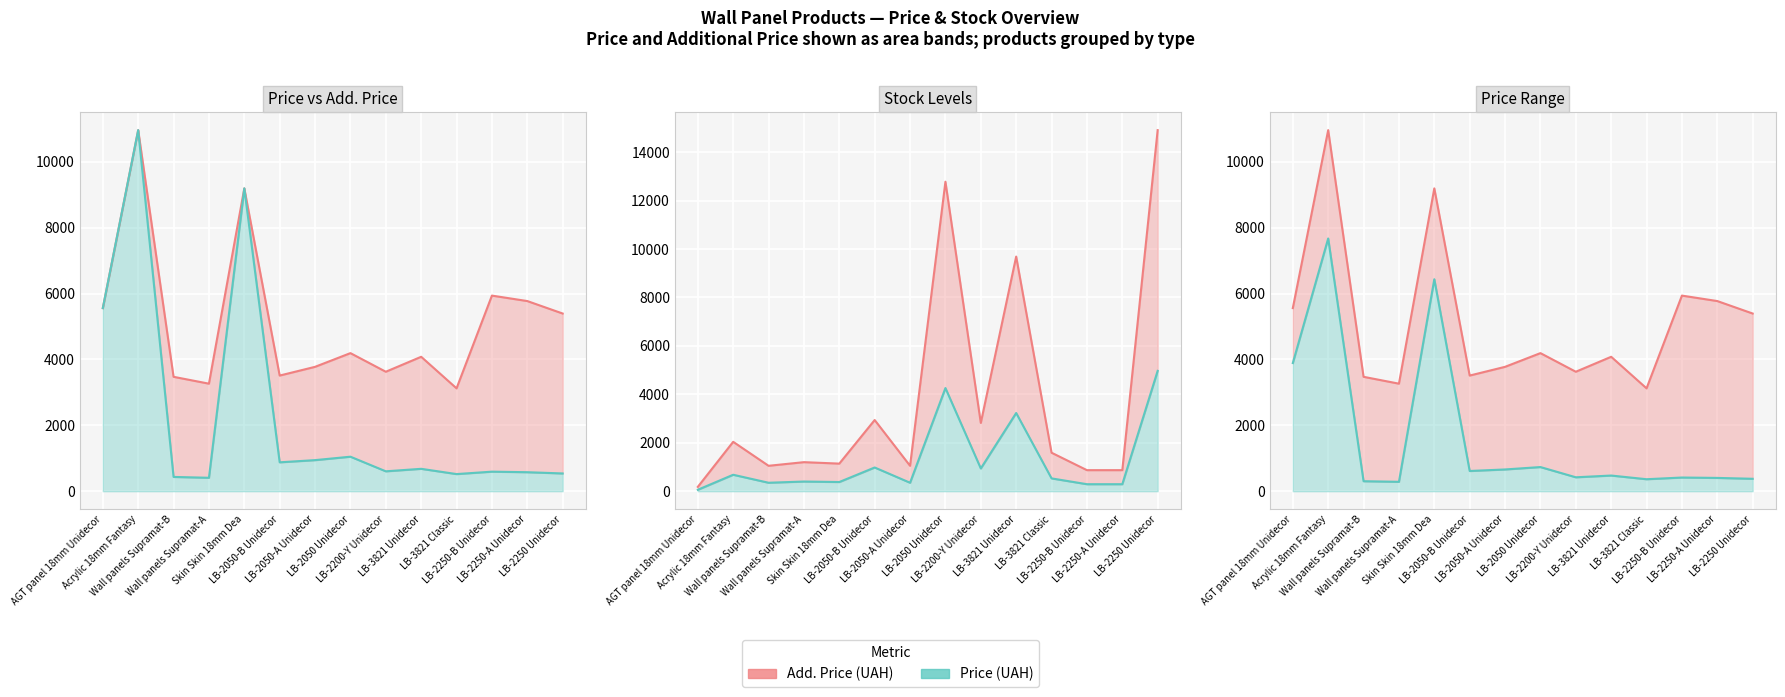

At which category does the chart reach its peak across all series?

Acrylic 18mm Fantasy